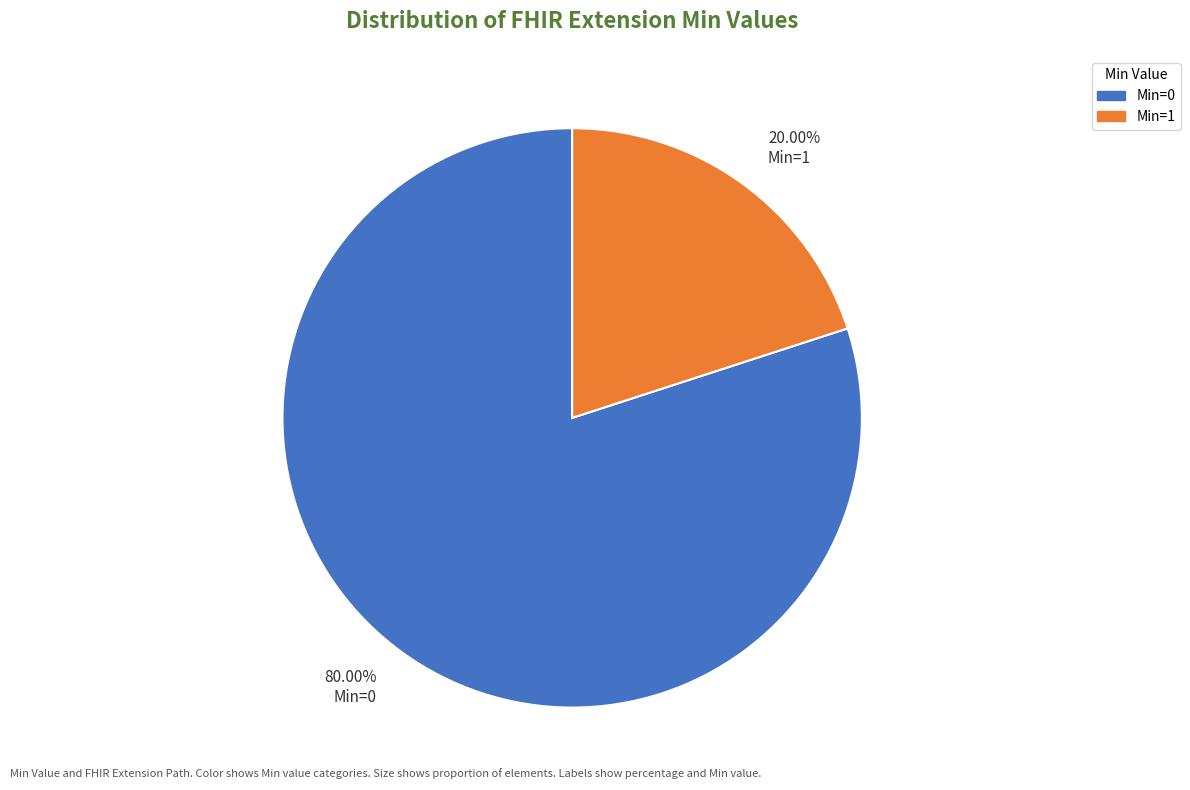

Is there any slice that represents more than half of the pie?

Yes